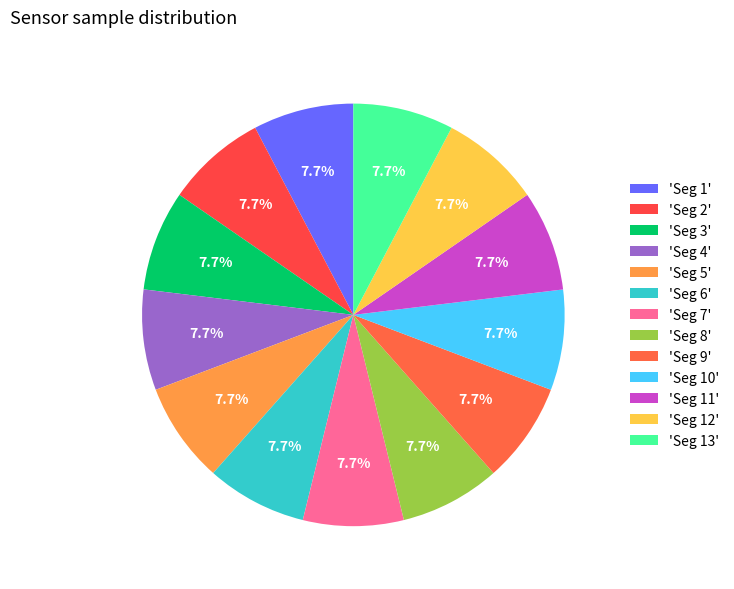

Does any single category account for the majority?

No